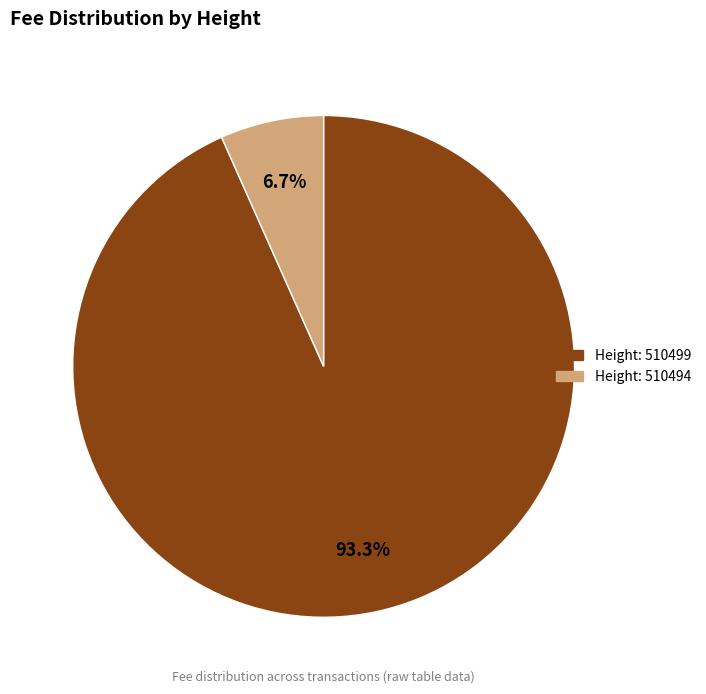

Does any single category account for the majority?

Yes